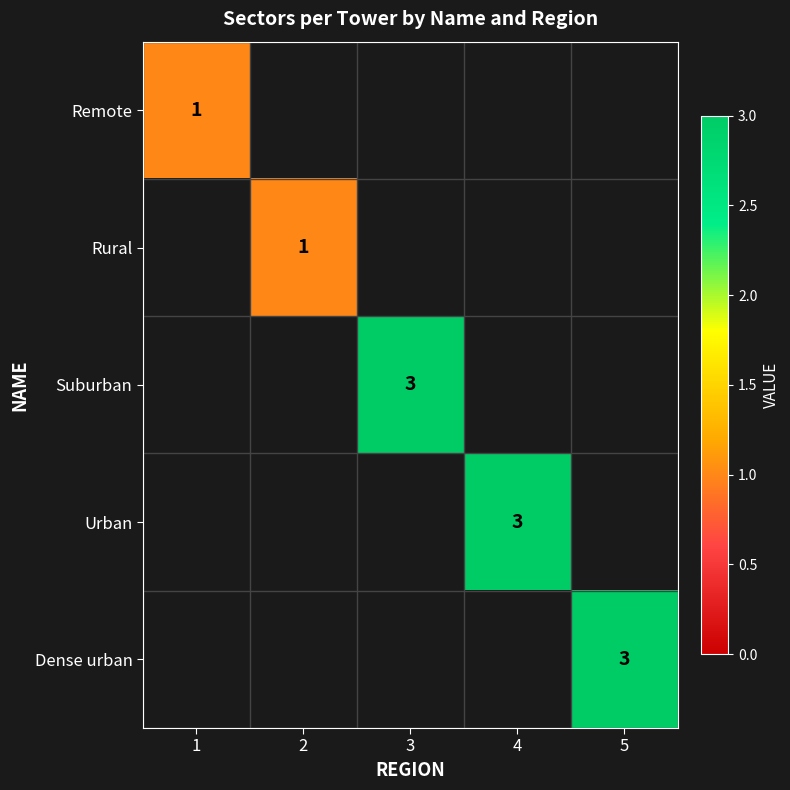

The Suburban series shows 3 at 3. True or false?

True